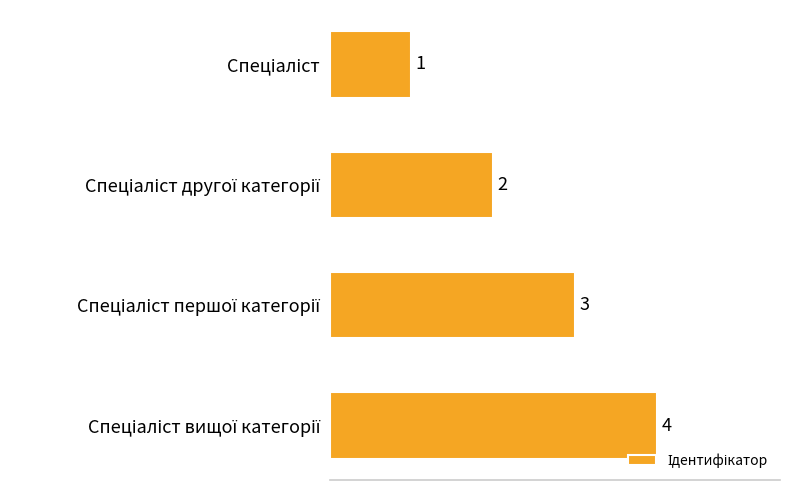

What is the greatest value displayed?

4